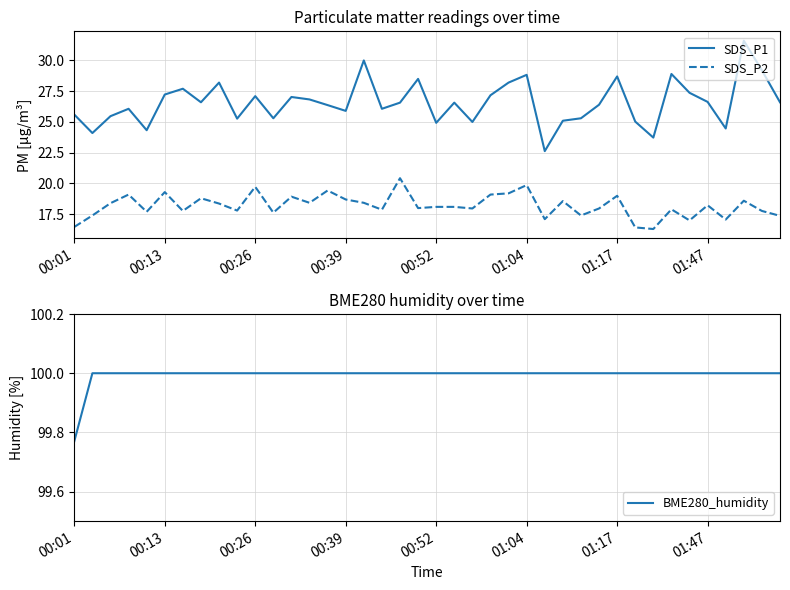

Does the chart display data point markers on the line(s)?

No